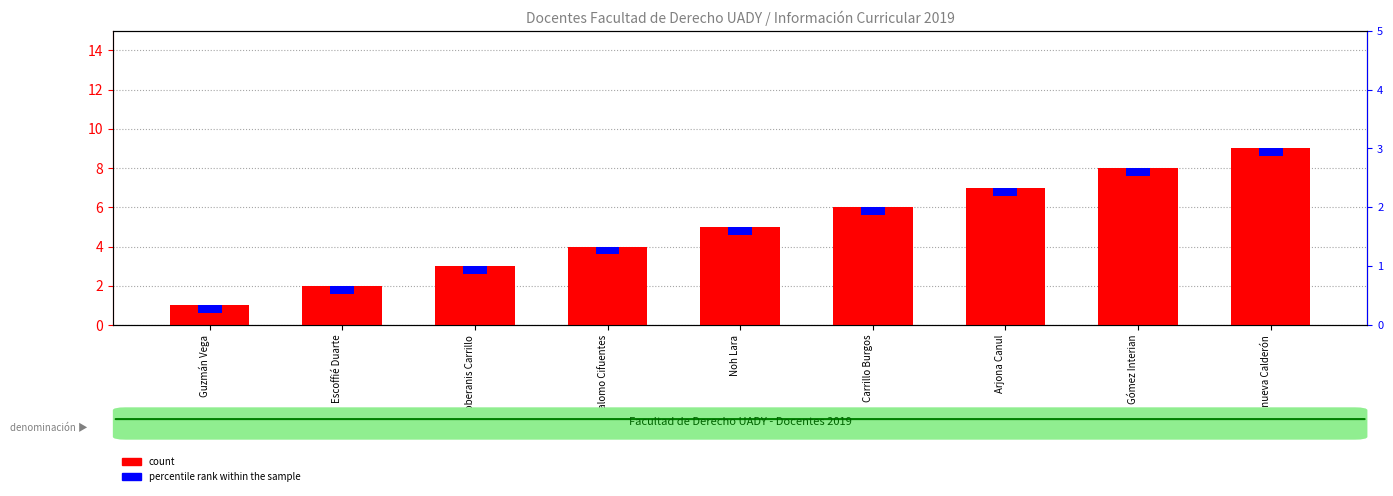

What is the sum of all count values?

45.0